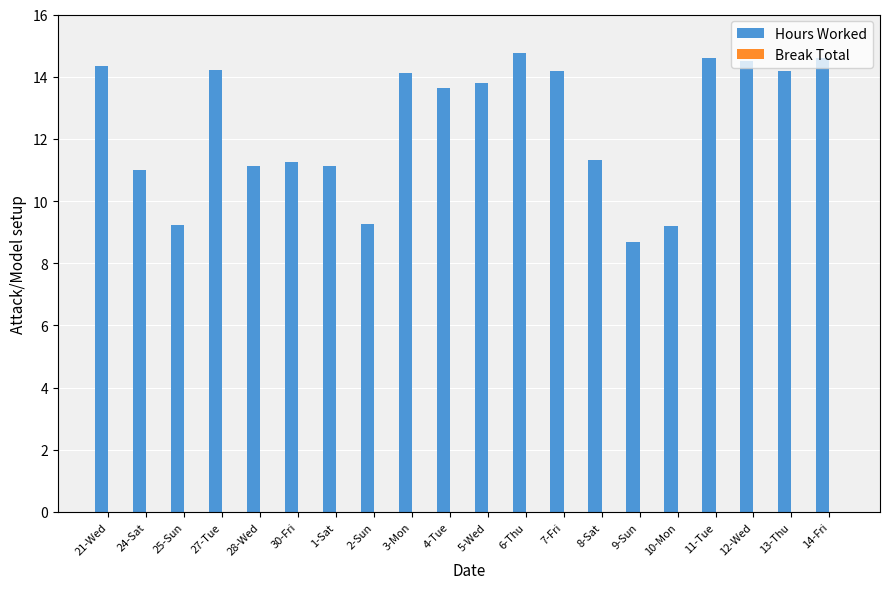

What is the ratio of the value at 6-Thu to the value at 9-Sun?

1.7